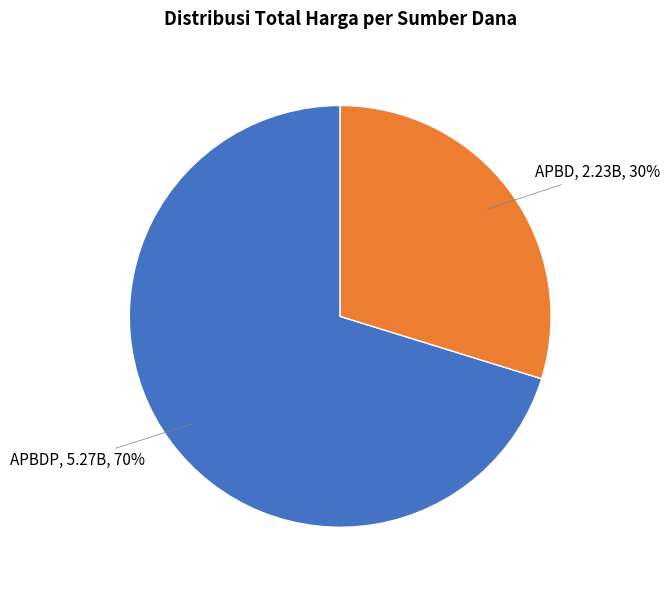

What is the largest slice in the pie chart?

APBDP